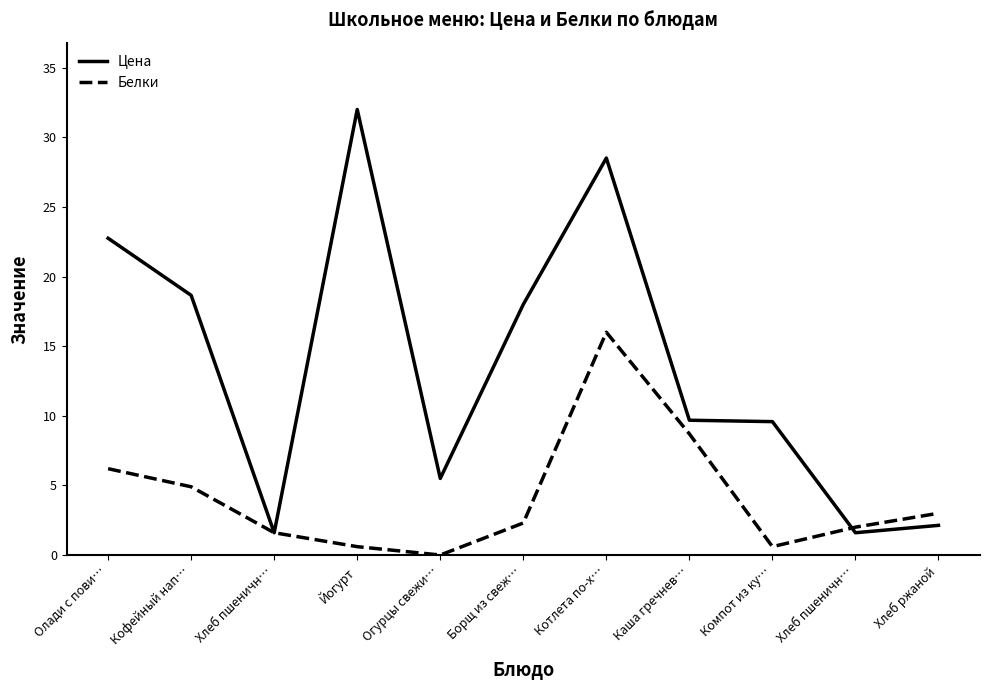

Count the number of categories in the chart.

11